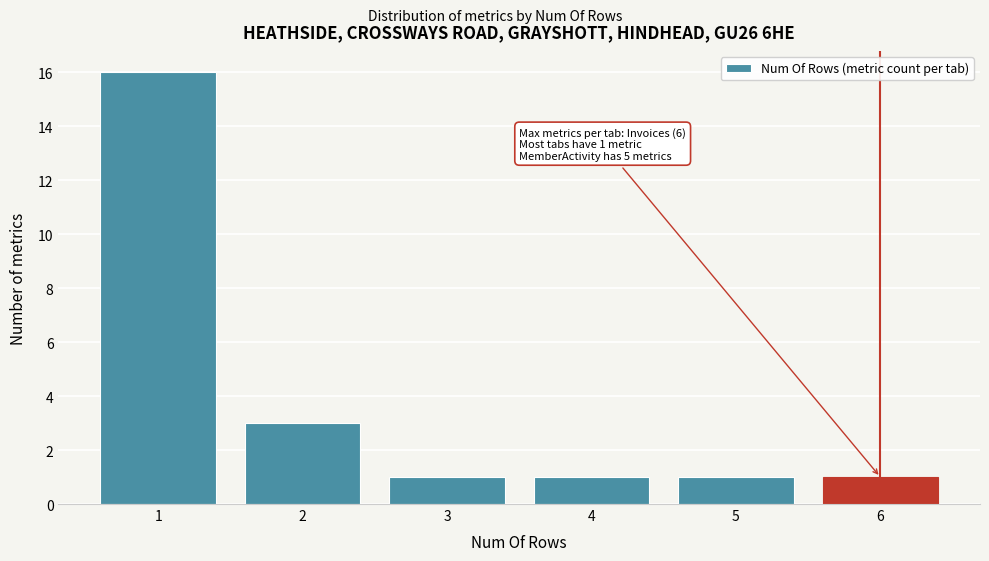

Reading left to right, what are all the values shown in this chart?

16	3	1	1	1	1